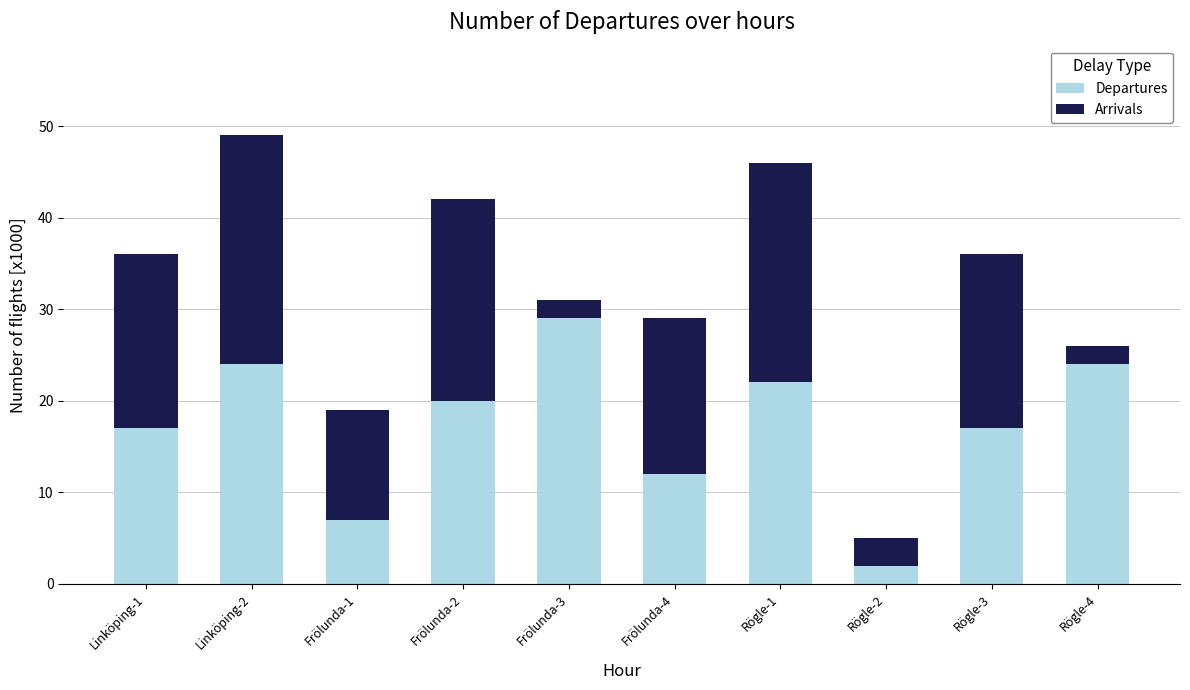

What is the total value across all series at Frölunda-4?

29